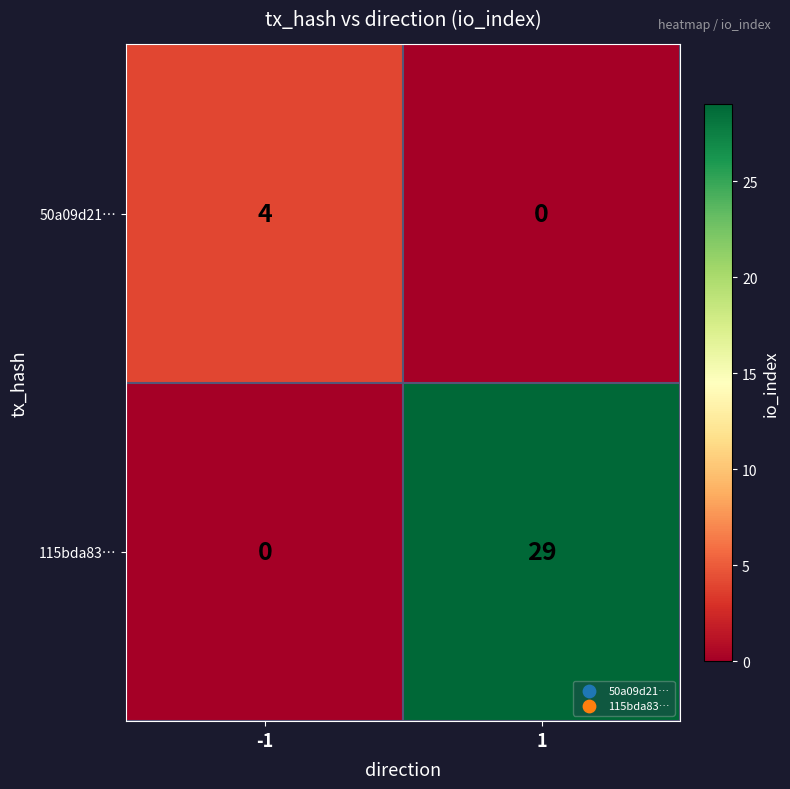

What is the difference between the maximum and minimum values in the 115bda83… series?

29